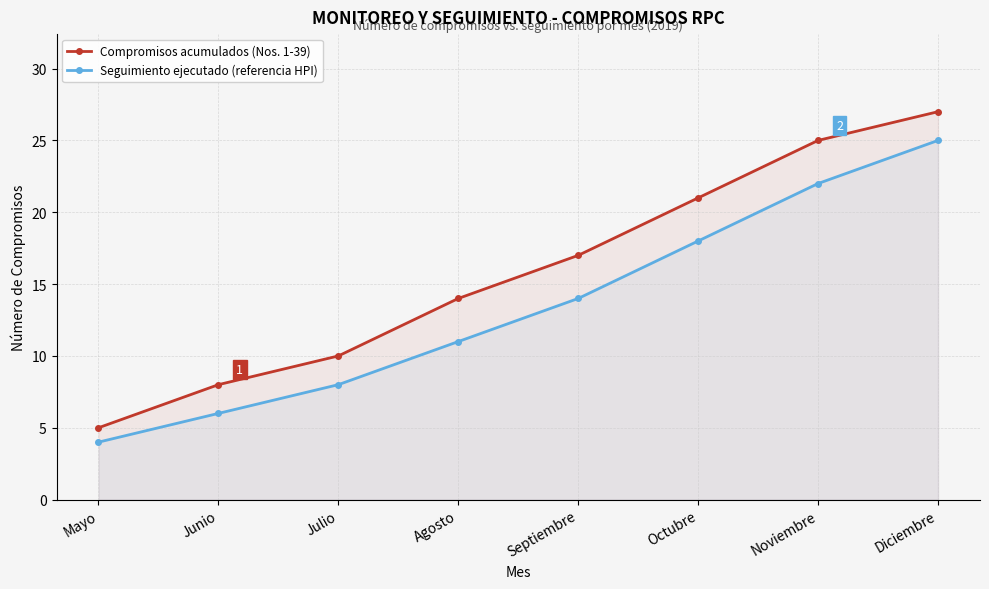

True or false: Seguimiento ejecutado (referencia HPI) and Compromisos acumulados (Nos. 1-39) intersect in this chart.

False